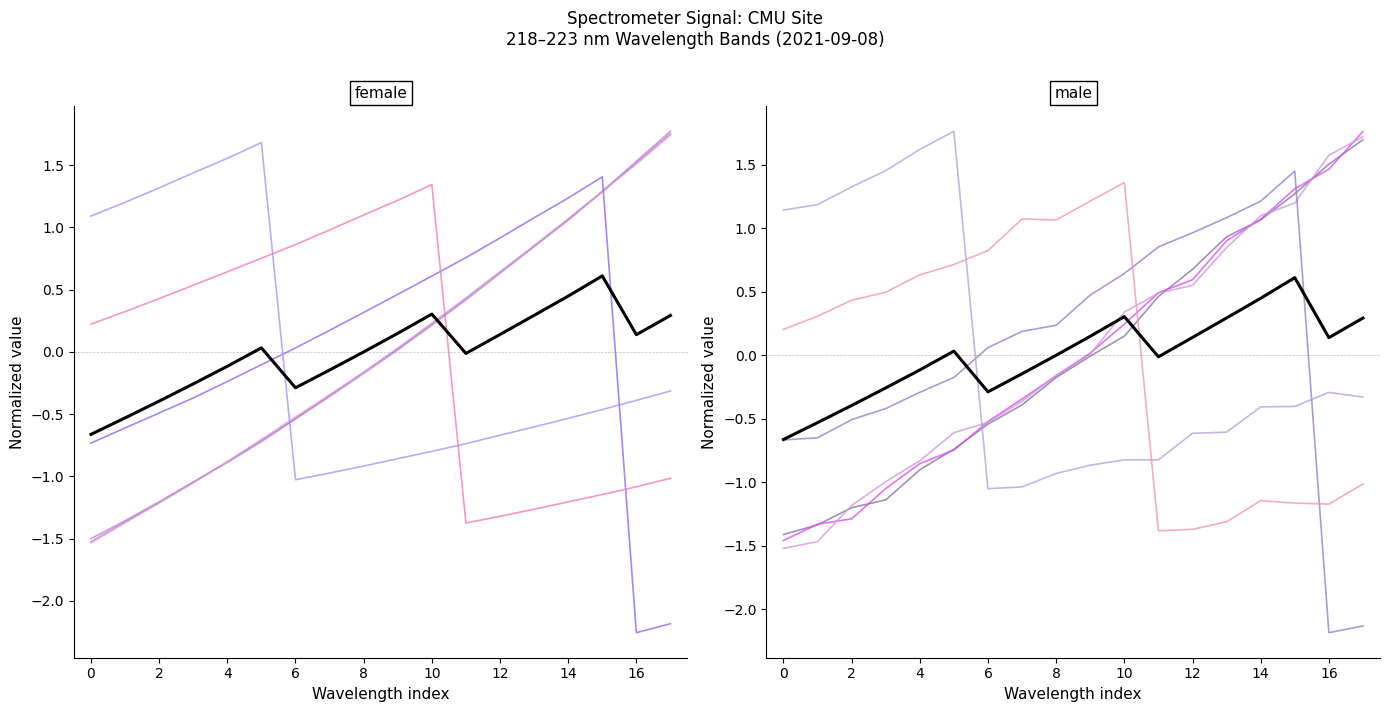

What is the difference between the maximum and second lowest values?

1.1